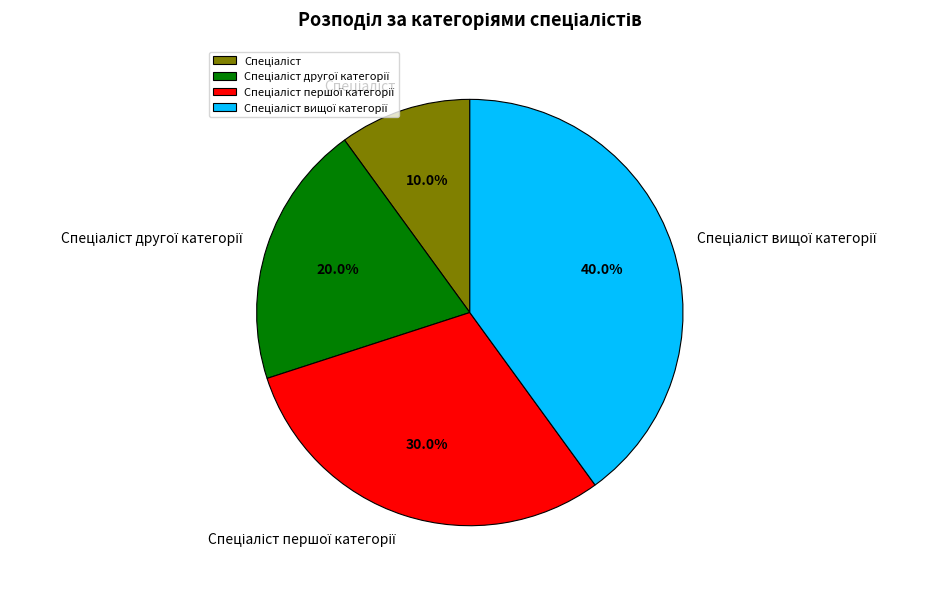

Does any single category account for the majority?

No